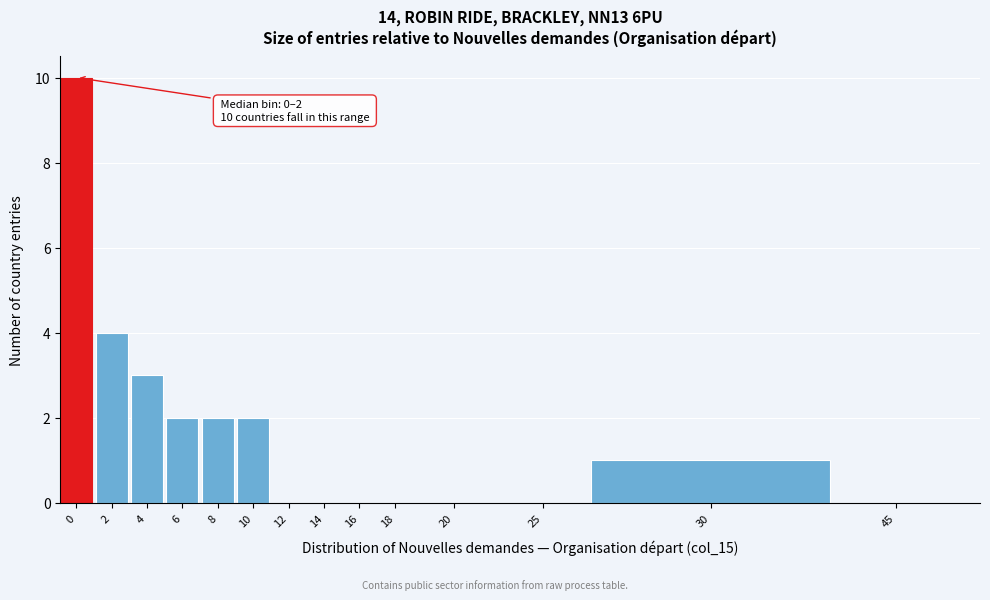

Reading left to right, list all the values displayed in this chart.

0=10	2=4	4=3	6=2	8=2	10=2	12=0	14=0	16=0	18=0	20=0	25=0	30=1	45=0